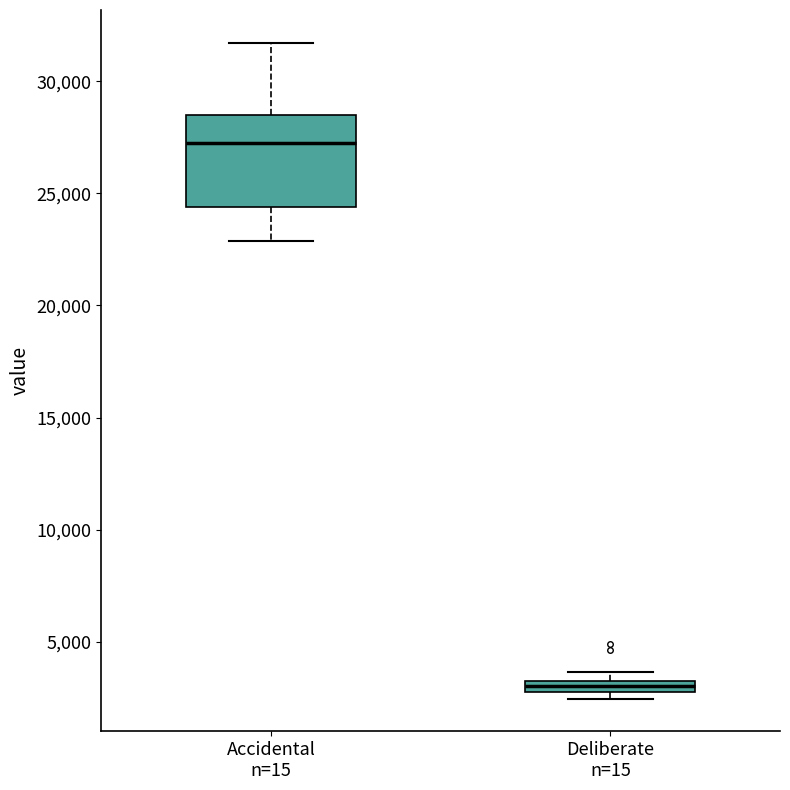

Where is the lower edge of the box for Deliberate n=15 on the y-axis? The values are not printed on the chart, so give them approximately, as read against the axis.

2500